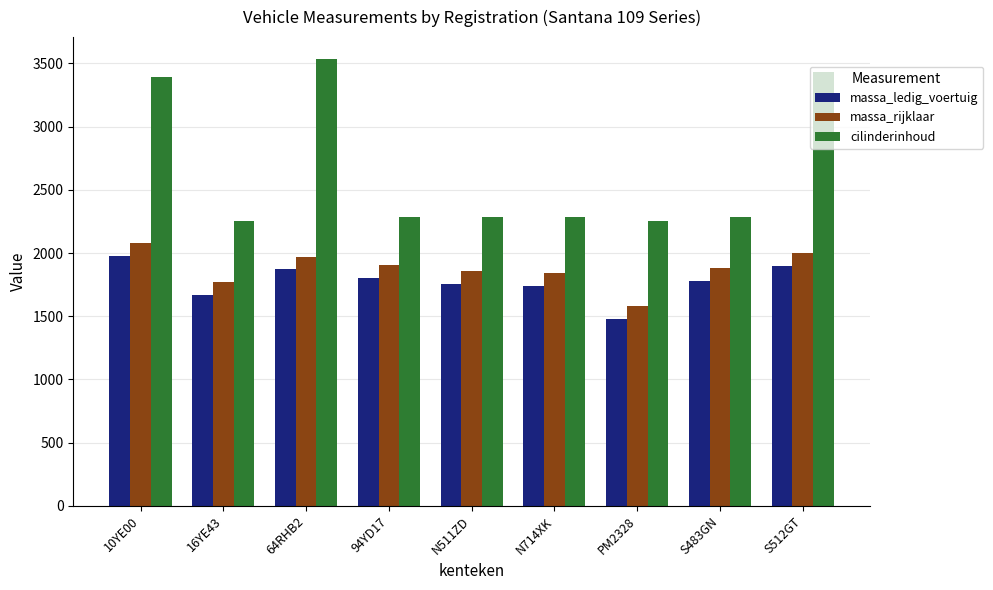

What is the sum of all cilinderinhoud values?

23997